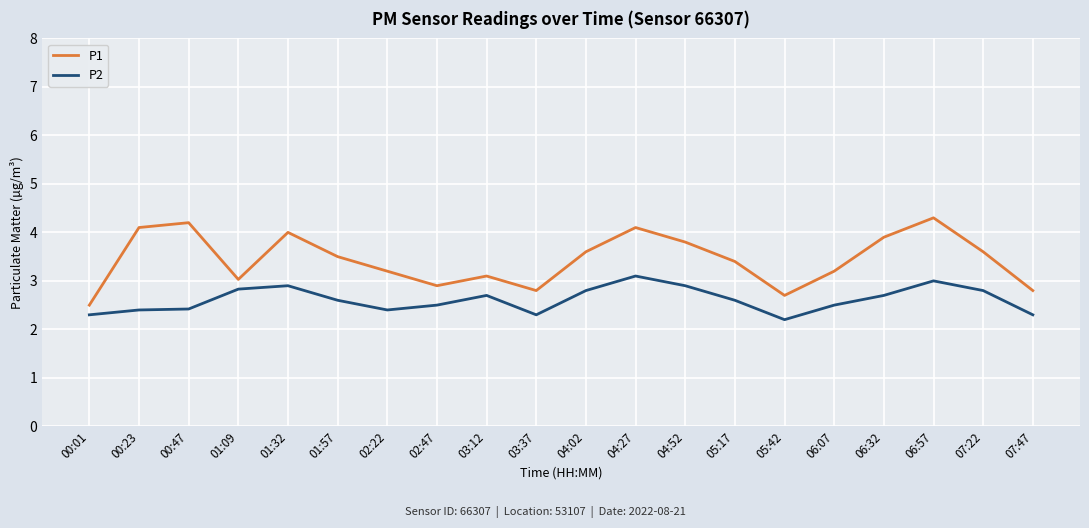

What is the sum of all P1 values?

68.7